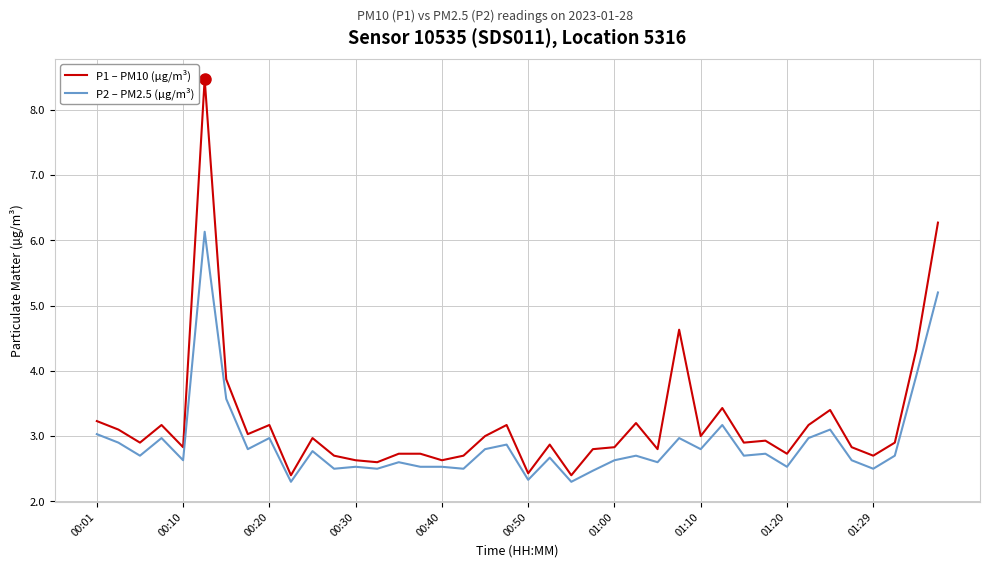

True or false: P2 – PM2.5 (µg/m³) and P1 – PM10 (µg/m³) cross at least once.

False